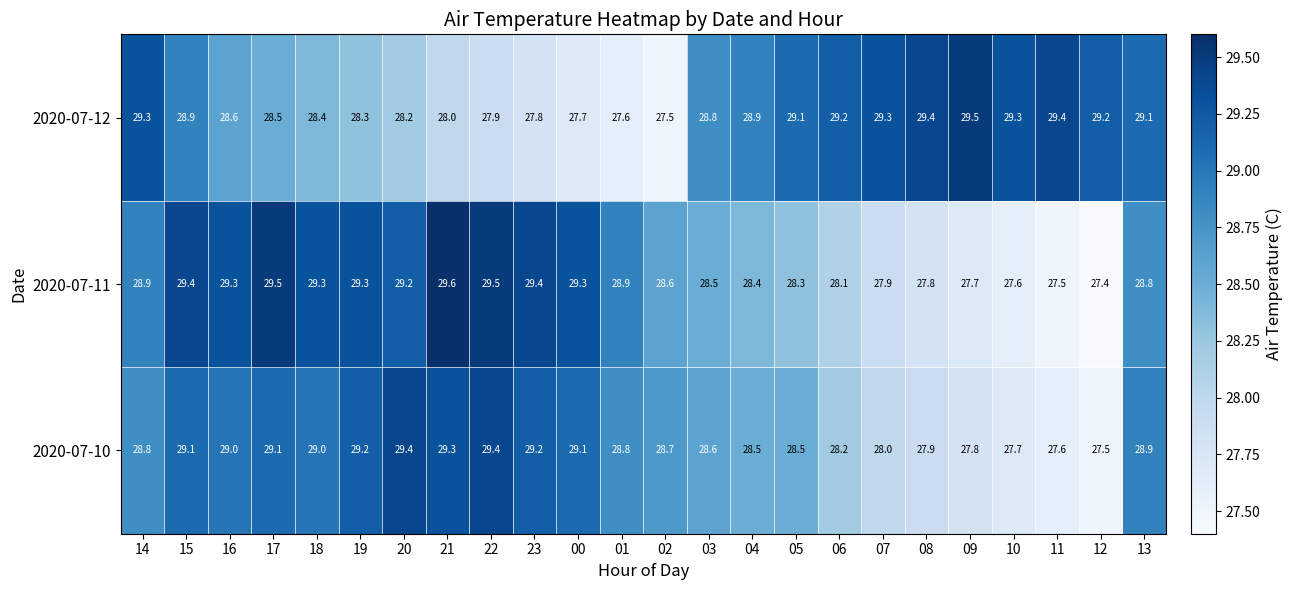

At how many categories does at least one series exceed 29?

20